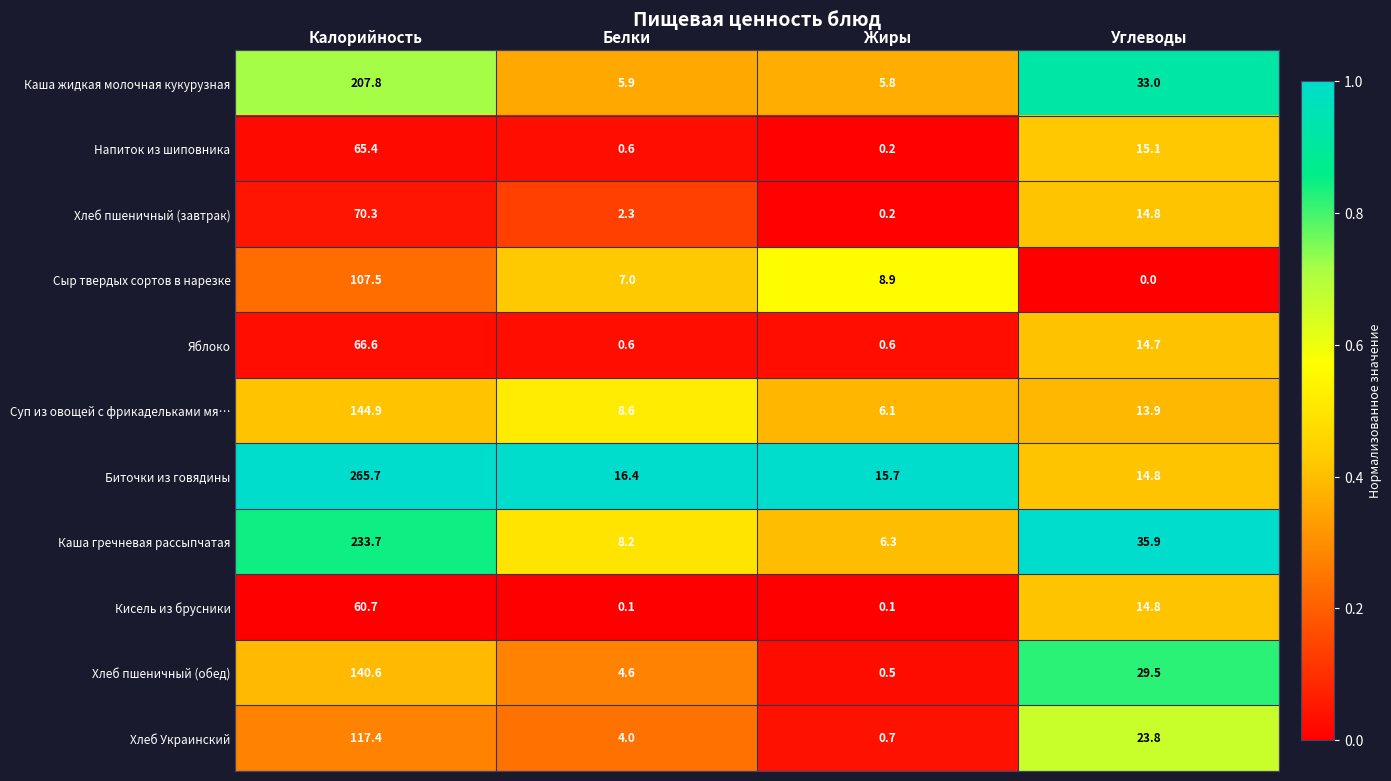

At which category does the chart reach its minimum across all series?

Углеводы